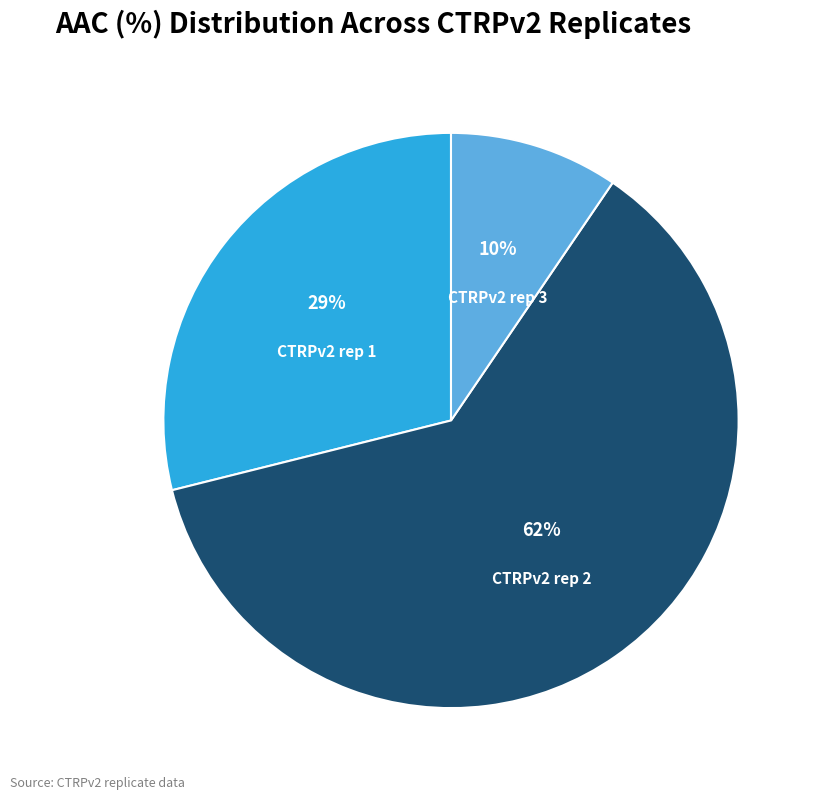

To the nearest percent, what portion does CTRPv2 rep 1 represent?

29%